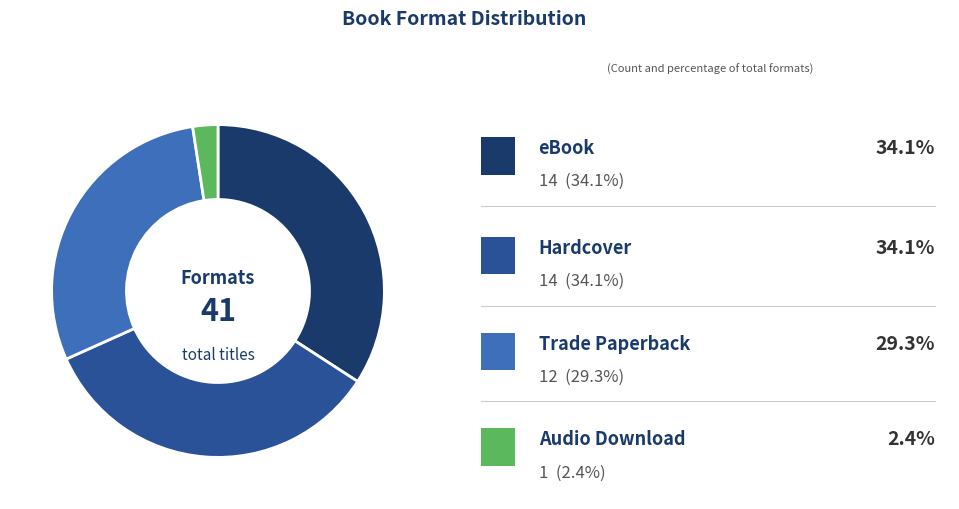

Count the number of slices in the pie.

4